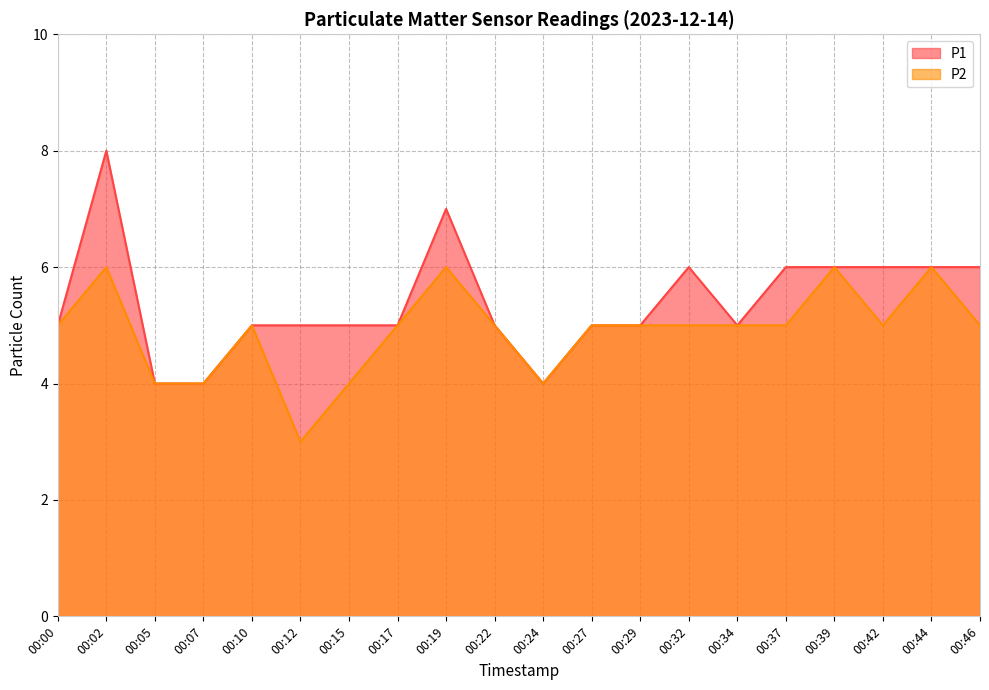

The value of P2 at 00:10 is 5. True or false?

True